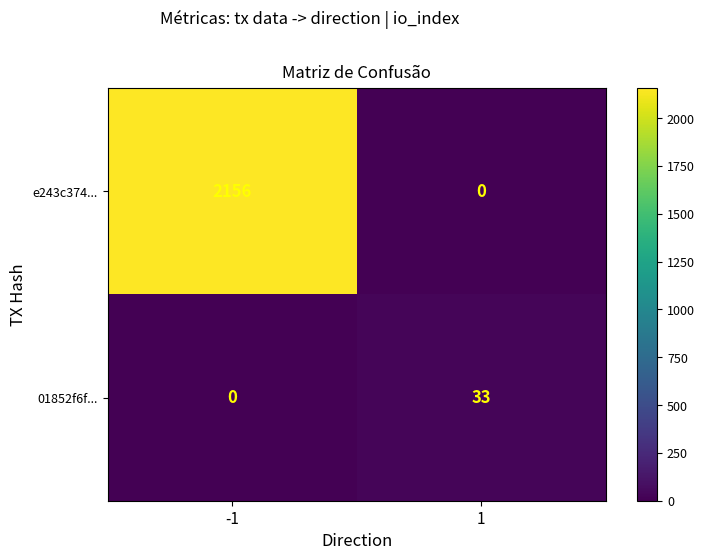

Is it true that 01852f6f... equals 0 at -1?

True